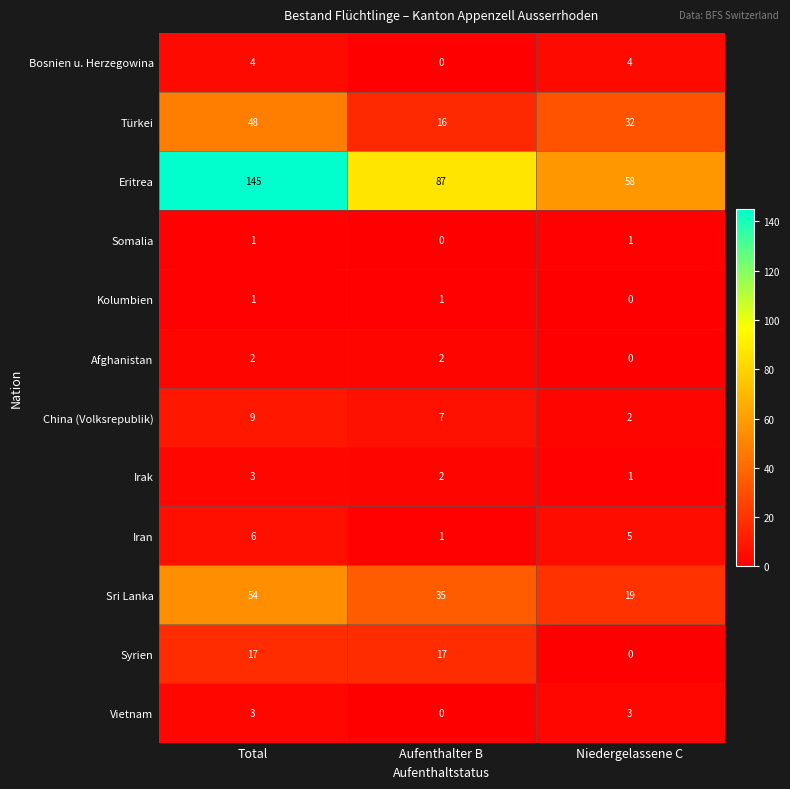

List the labels in order of China (Volksrepublik) value, smallest first.

Niedergelassene C, Aufenthalter B, Total